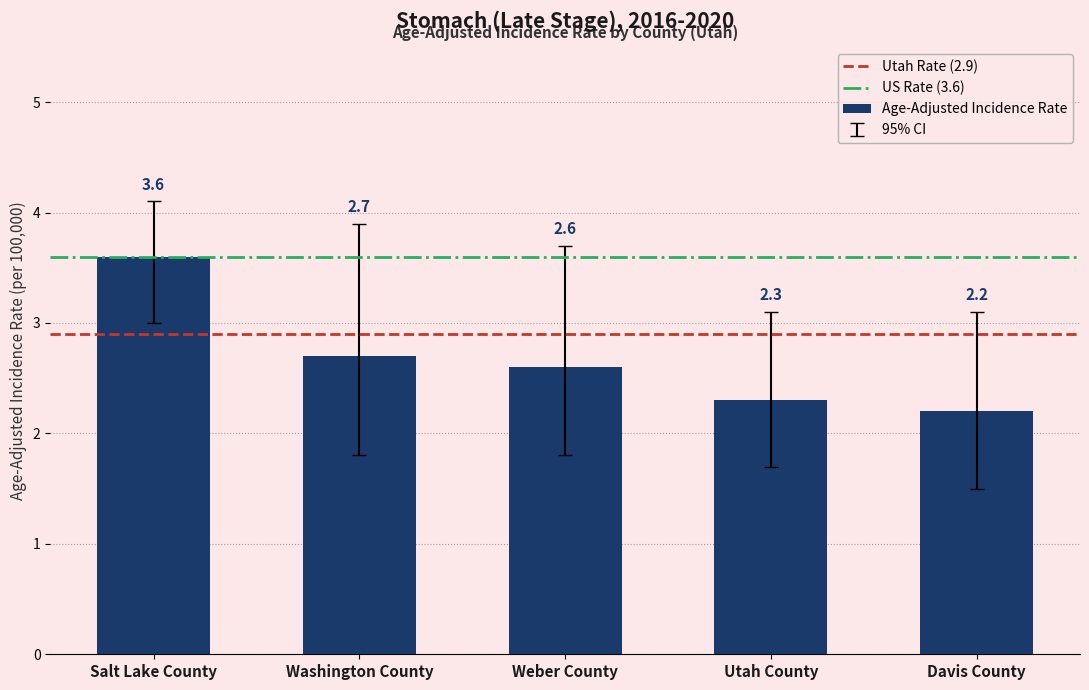

What is the ratio of the value at Washington County to the value at Salt Lake County?

0.8